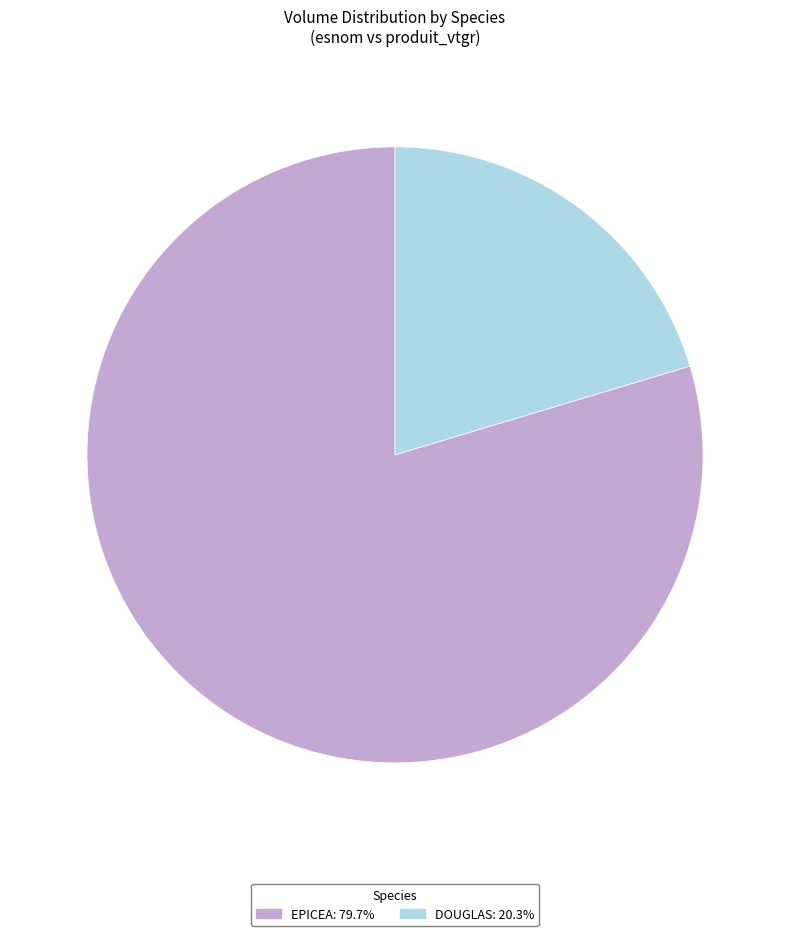

Is EPICEA the majority of the pie?

Yes